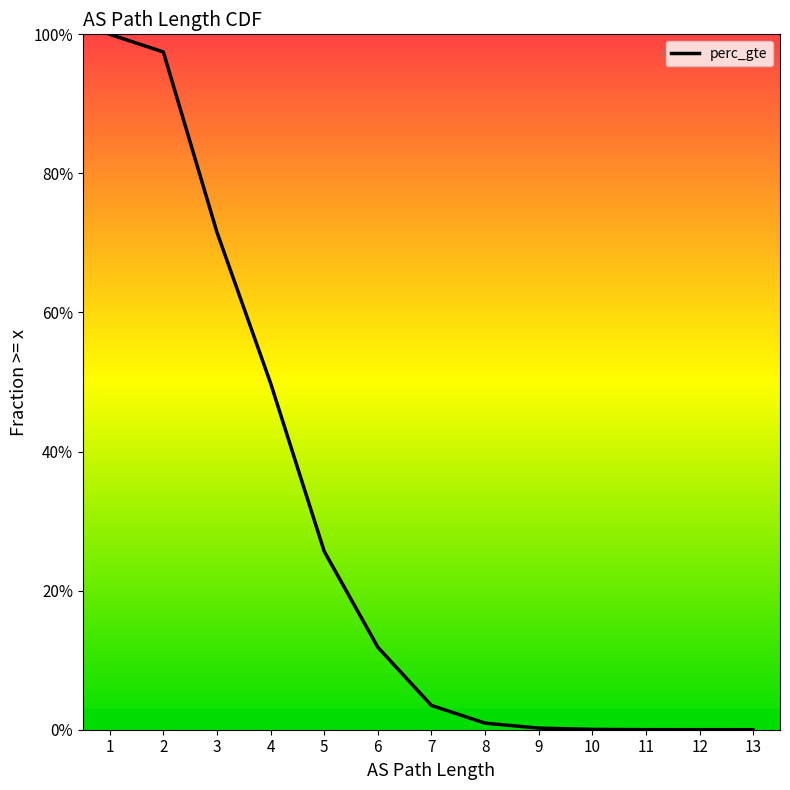

Which has a higher value, 7 or 10?

7